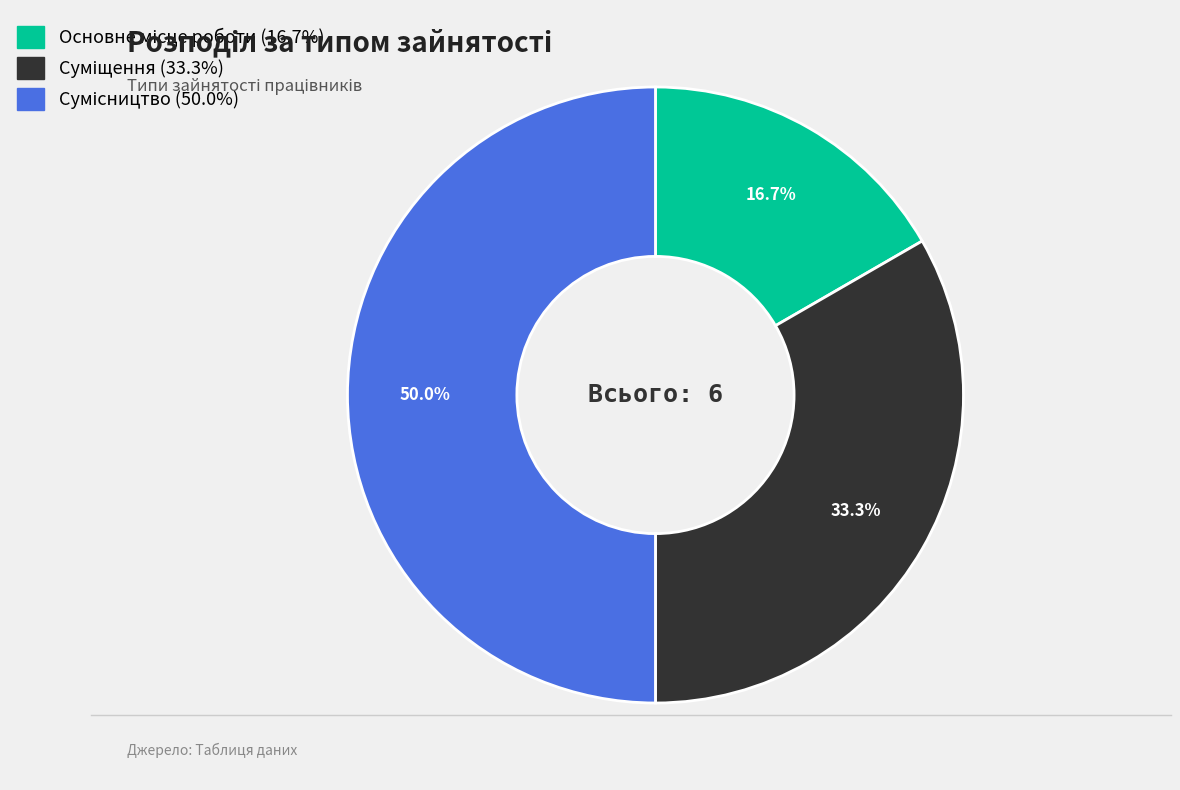

True or false: Основне місце роботи accounts for 17% of the total.

True